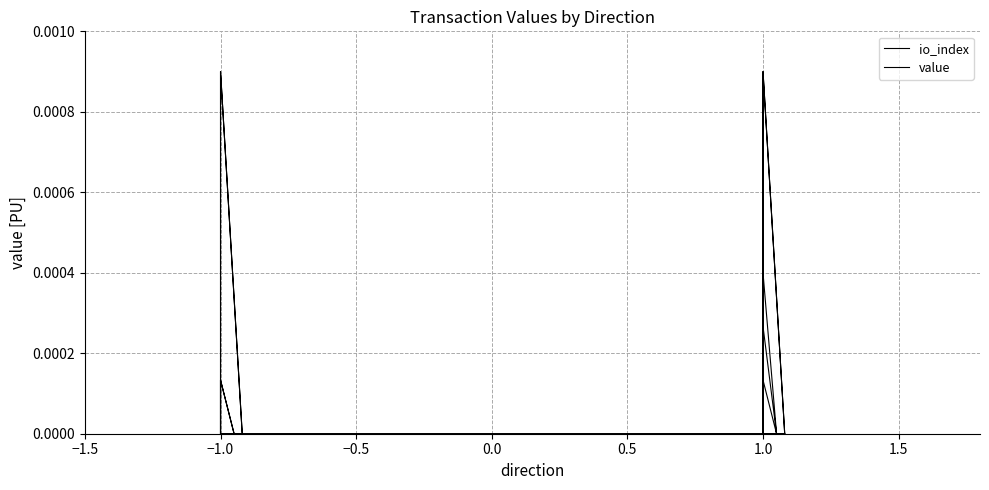

At how many categories does at least one series exceed 0?

8